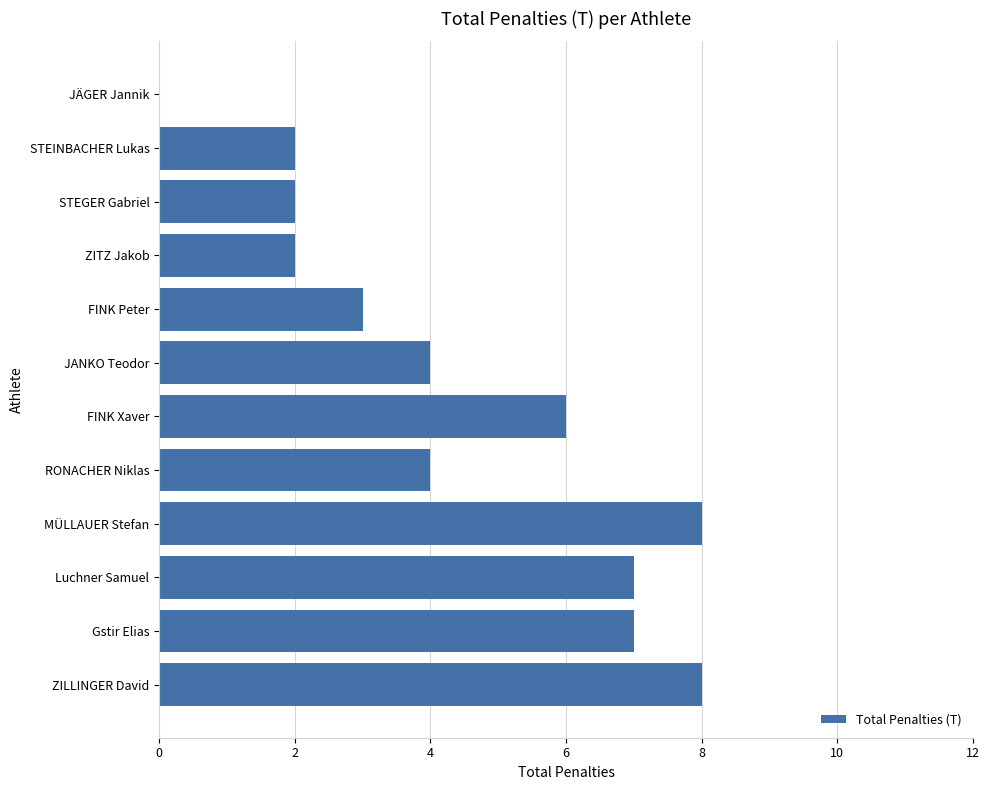

Are the bars horizontal?

Yes